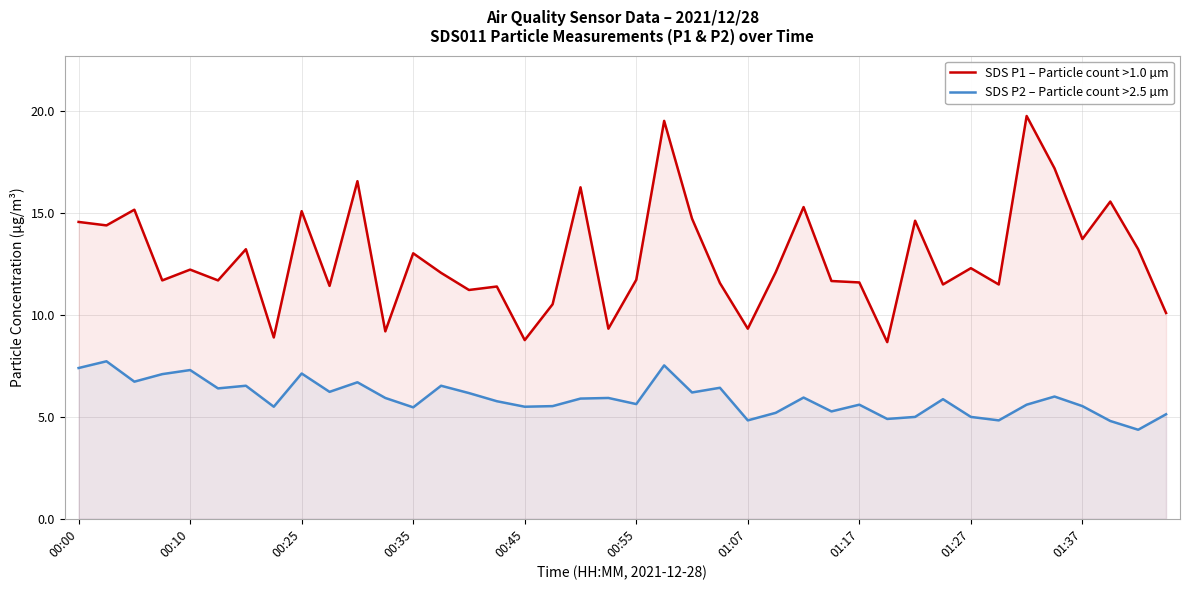

What is the difference between the maximum and minimum values in the SDS P2 – Particle count >2.5 µm series?

3.4